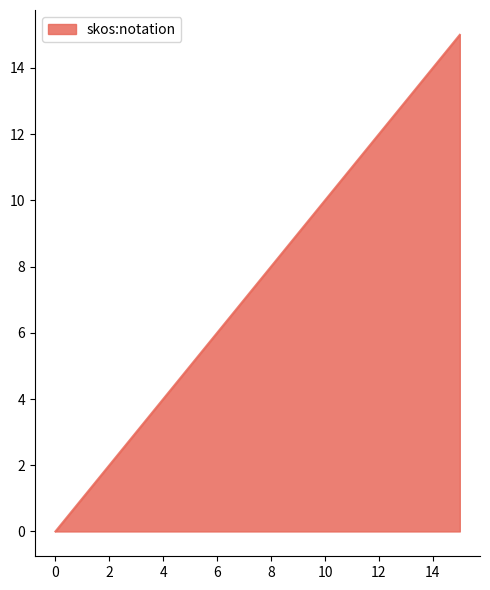

Does the chart display data point markers on the line(s)?

No